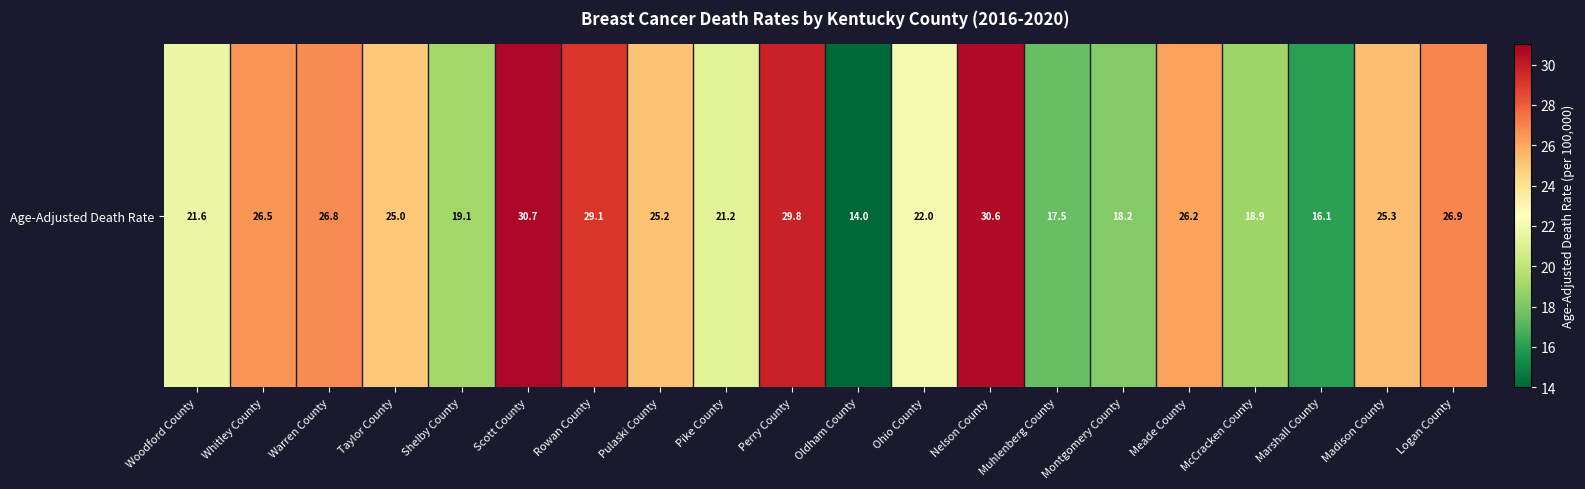

How many data points are less than 25?

9